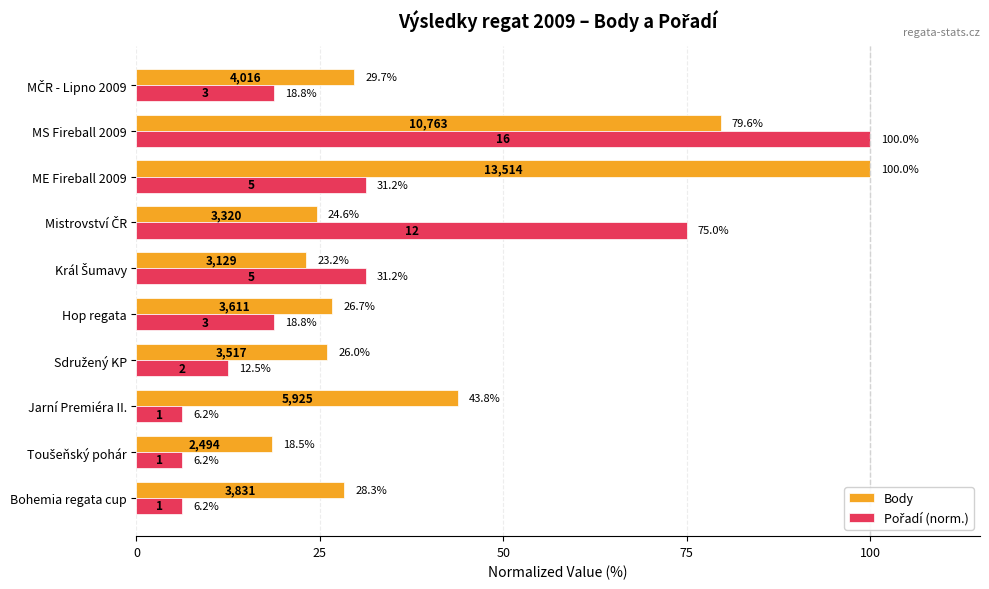

The Body series shows 28.1 at ME Fireball 2009. True or false?

False